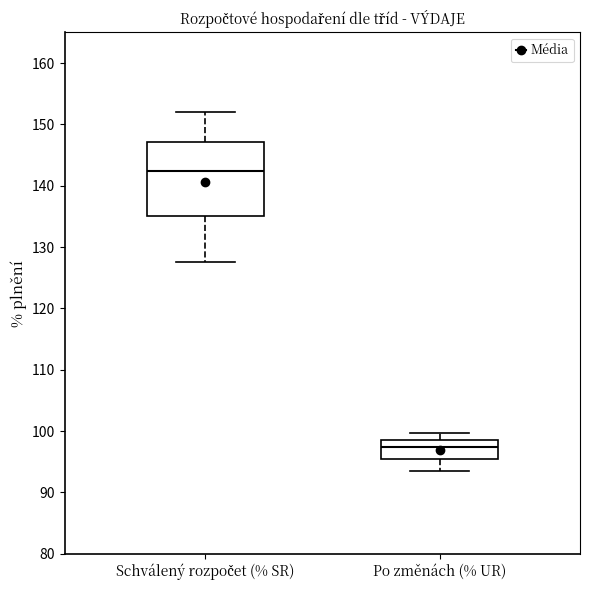

Reading left to right, read every box against the y-axis: the position of its median line, the range the box covers, and the ends of its whiskers. The values are not printed on the chart, so give them approximately, as read against the axis.

Schválený rozpočet (% SR): median 142, box 135 to 147, whiskers 128 to 152
Po změnách (% UR): median 97, box 95 to 98, whiskers 94 to 100